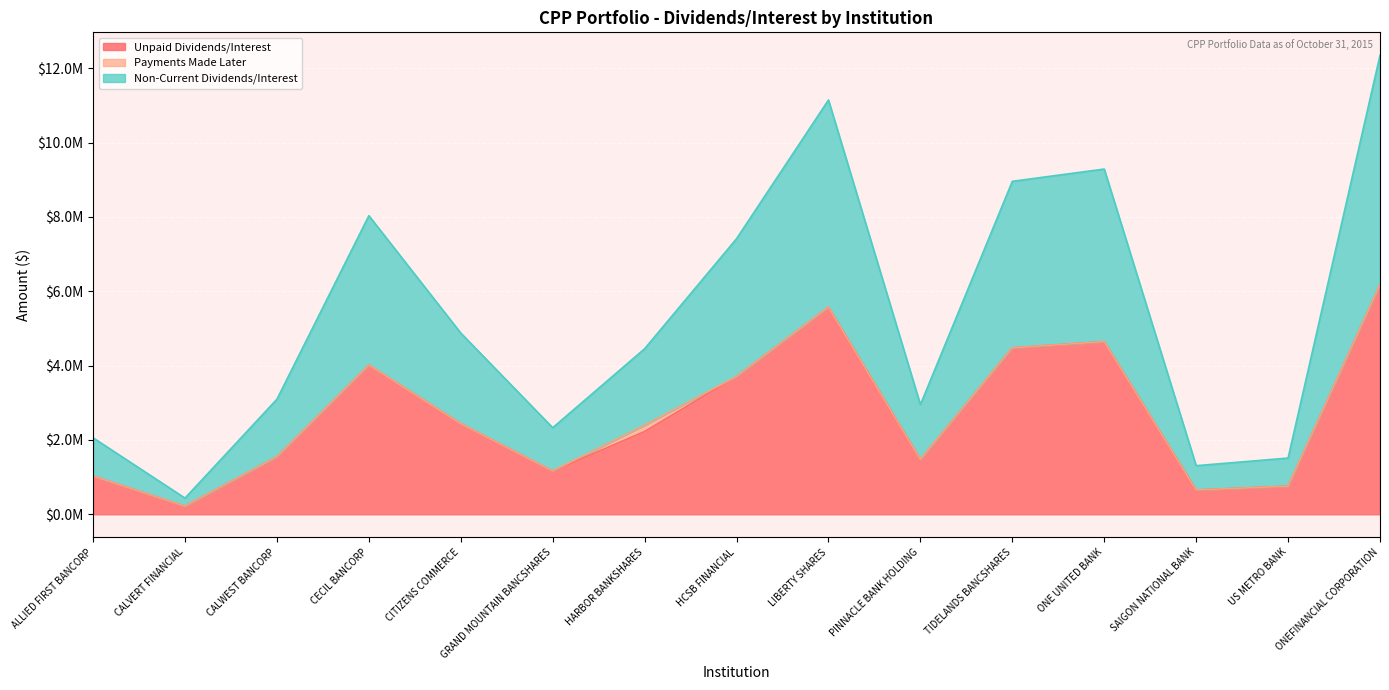

At which category is the sum across all series the highest?

ONEFINANCIAL CORPORATION